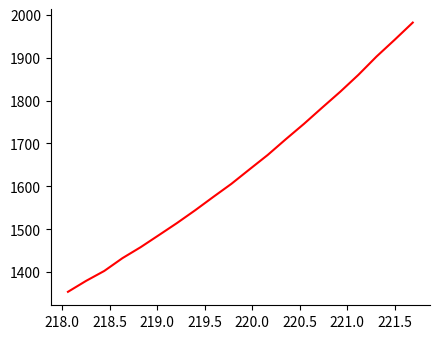

What is the minimum value shown in the chart?

1353.6